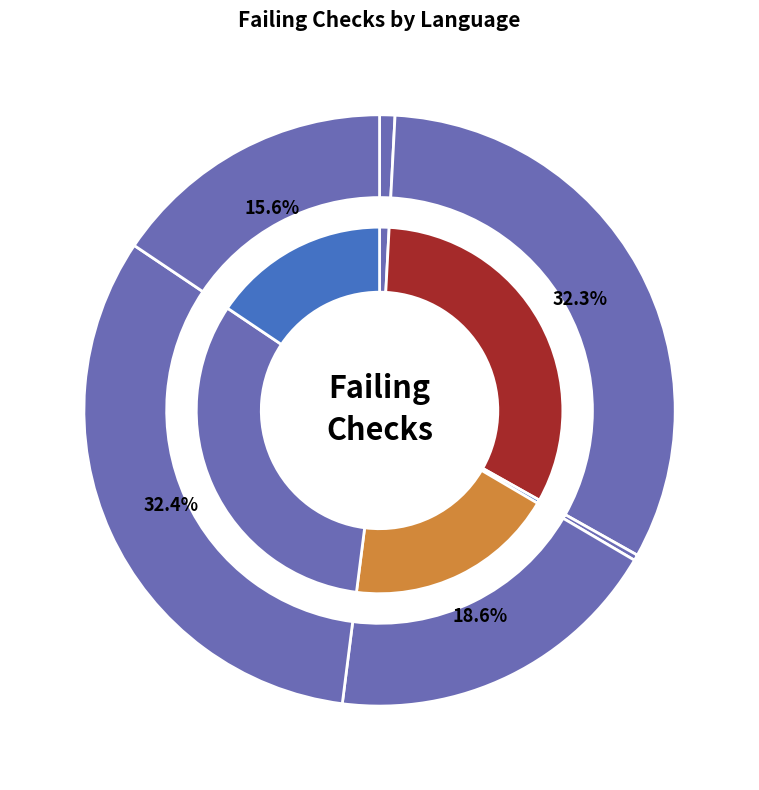

Count the number of slices in the pie.

7